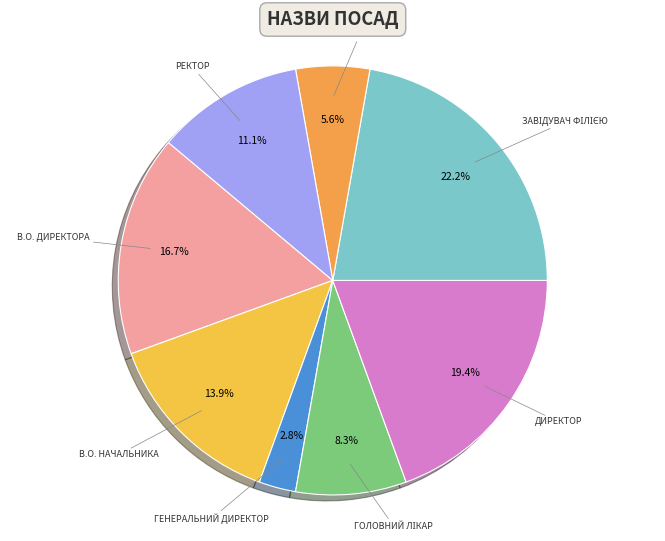

Count the number of slices in the pie.

8